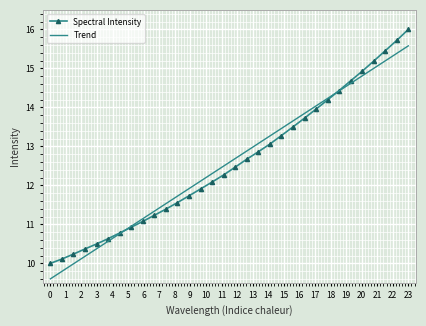

How many values in the Trend series exceed 12?

19